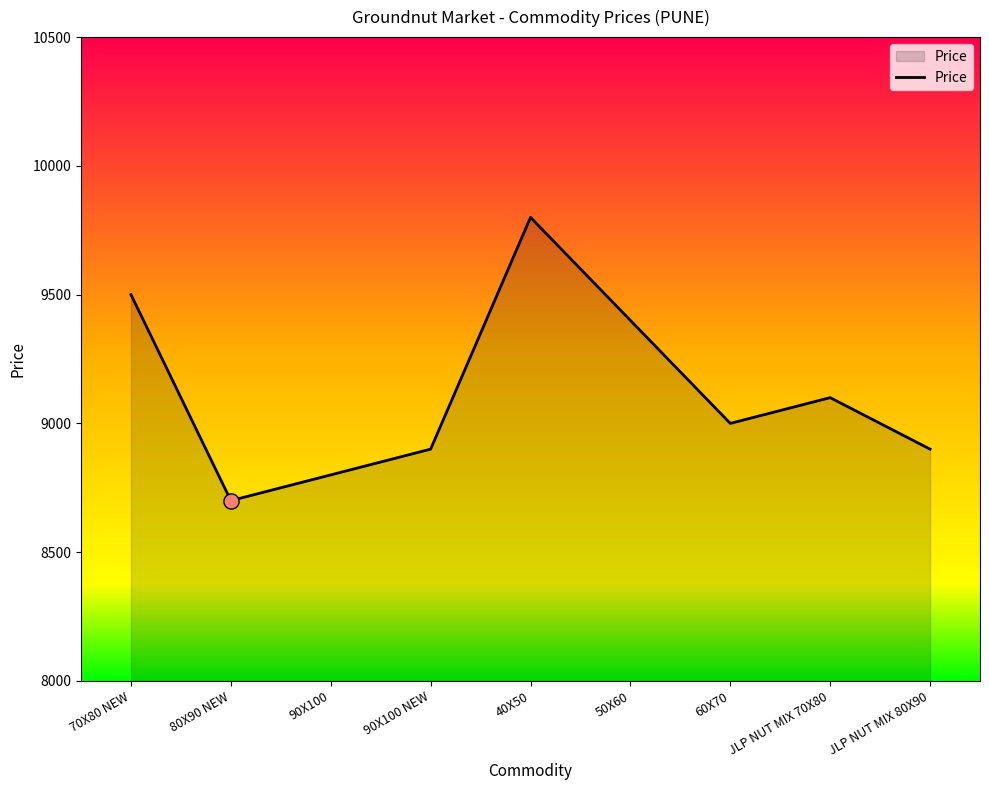

What is the change in value from 70X80 NEW to 60X70?

-500